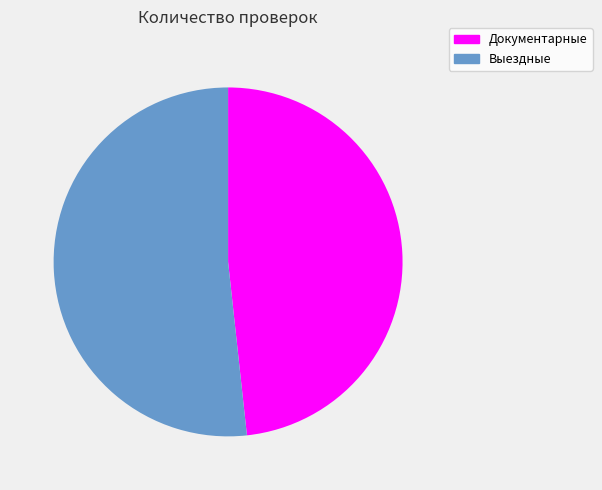

Is it true that Выездные is 52% of the pie?

True